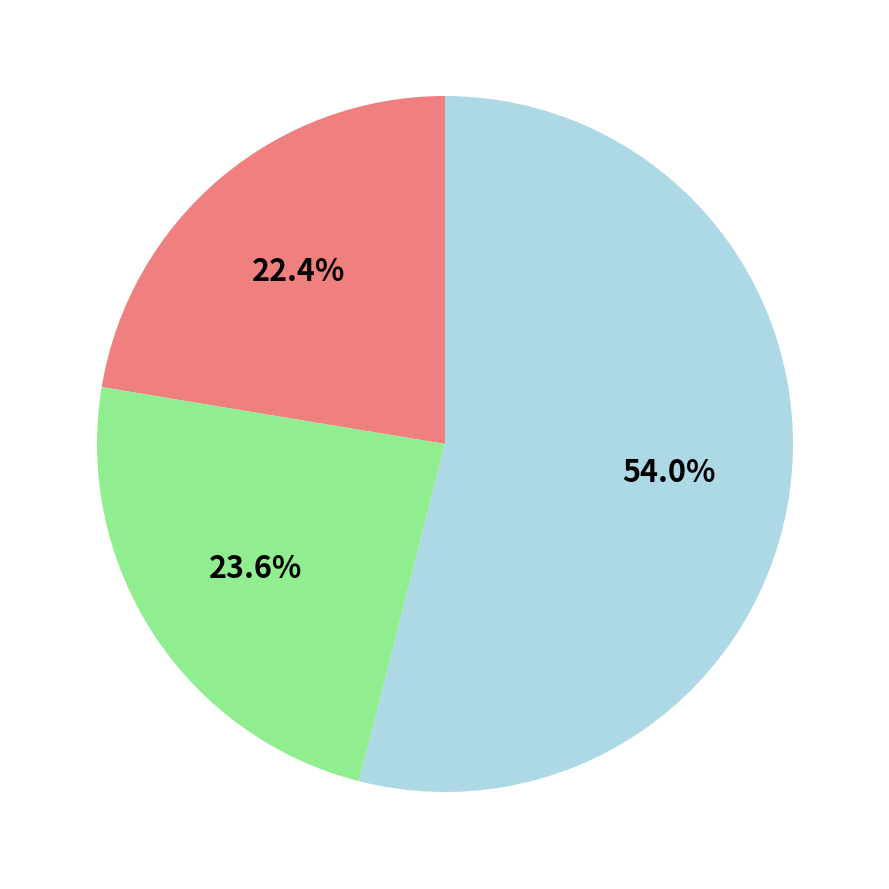

How many slices are in this pie chart?

3